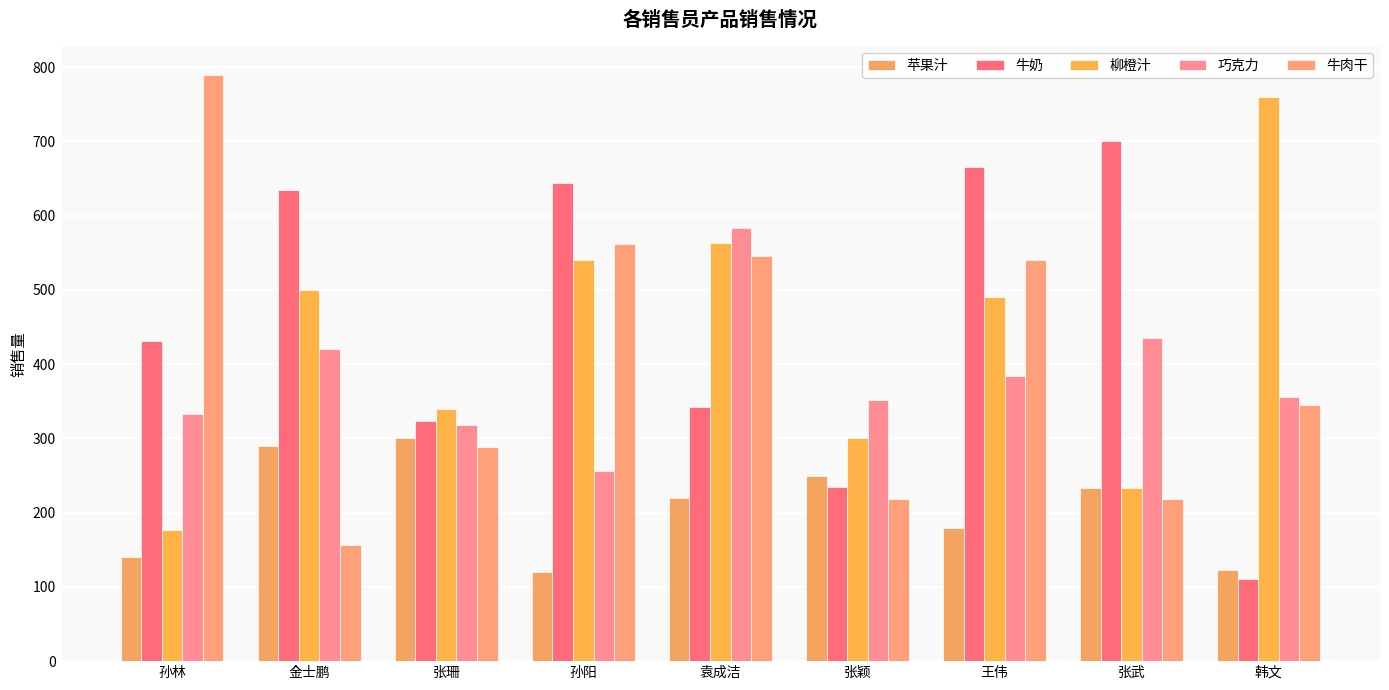

True or false: 巧克力 has a value of 333 at 孙林.

True